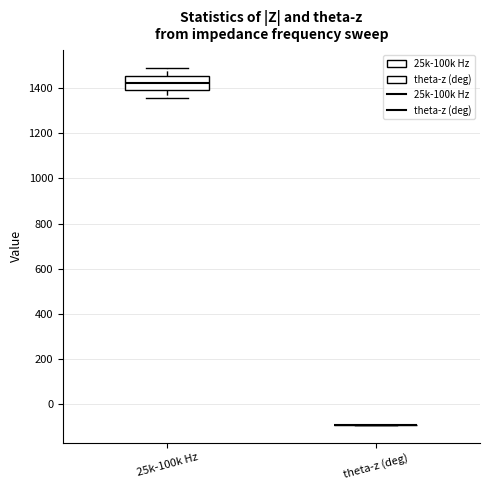

Reading left to right, transcribe this box plot: for each box, give where its median line is, the range the box spans, and where its two whiskers end, as read against the y-axis. The values are not printed on the chart, so give them approximately, as read against the axis.

25k-100k Hz: median 1420, box 1380 to 1460, whiskers 1360 to 1480
theta-z (deg): box collapsed to a line at -80, whiskers -80 to -80